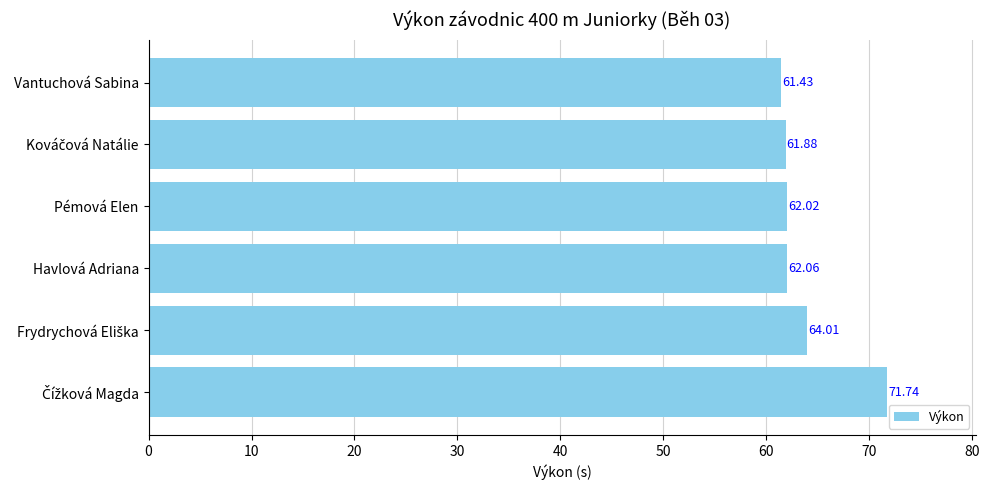

What is the label of the 4th bar from the top?

Havlová Adriana